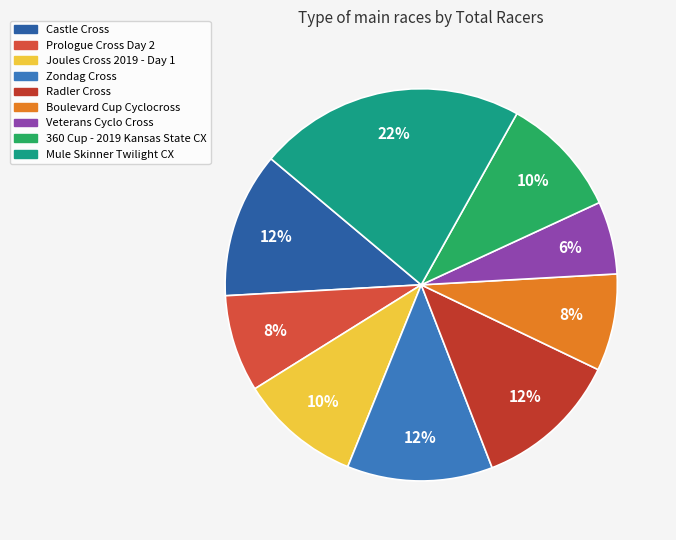

What percentage is the Joules Cross 2019 - Day 1 slice, to the nearest percent?

10%